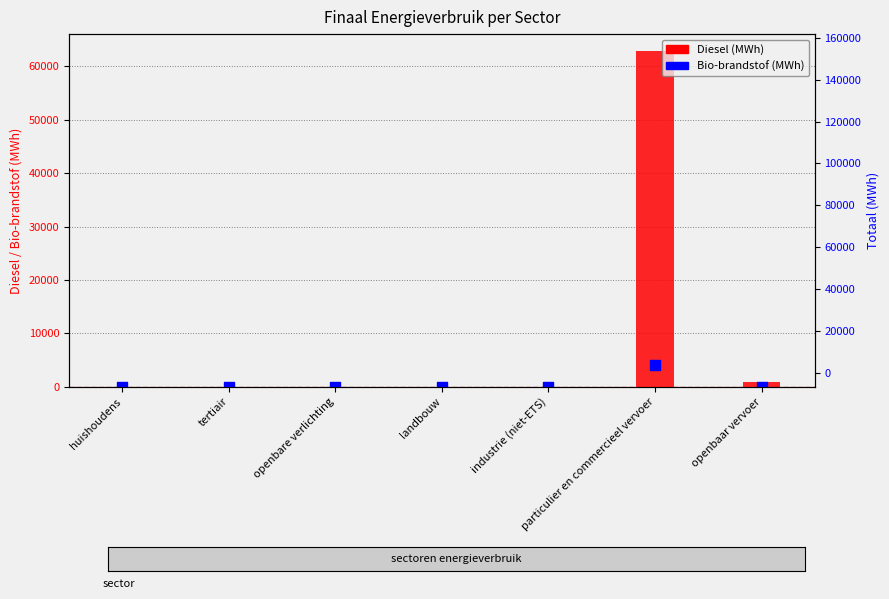

Which series has the largest total across all categories?

Totaal (MWh)